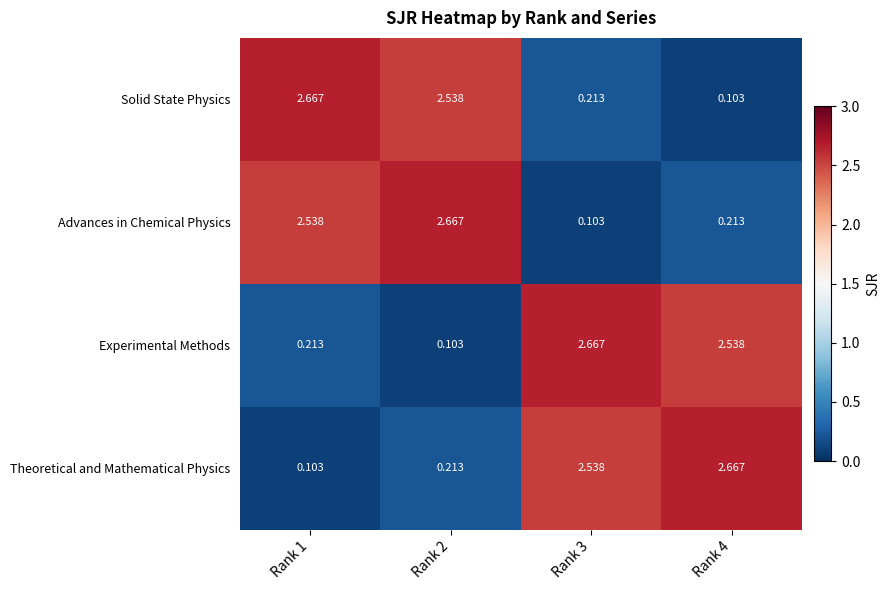

At Rank 3, list the series in order from largest to smallest.

Experimental Methods, Theoretical and Mathematical Physics, Solid State Physics, Advances in Chemical Physics